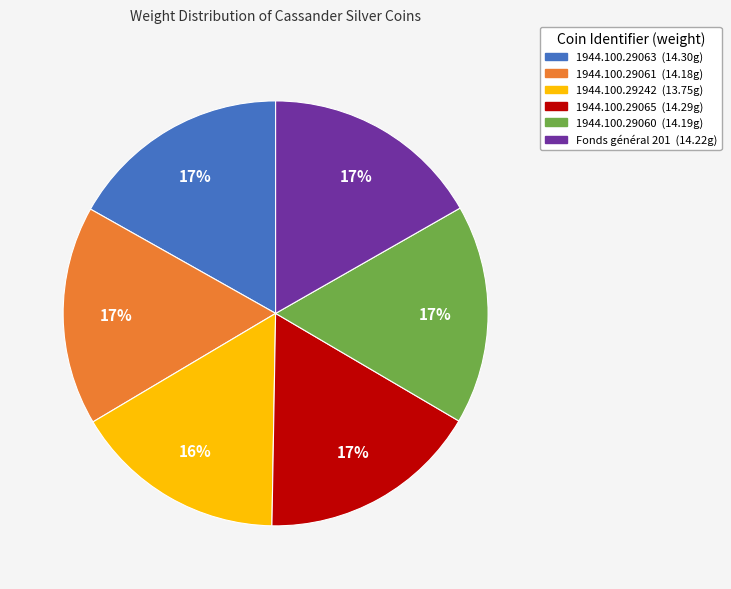

What is the ratio of the value at 1944.100.29063 to the value at 1944.100.29061?

1.0